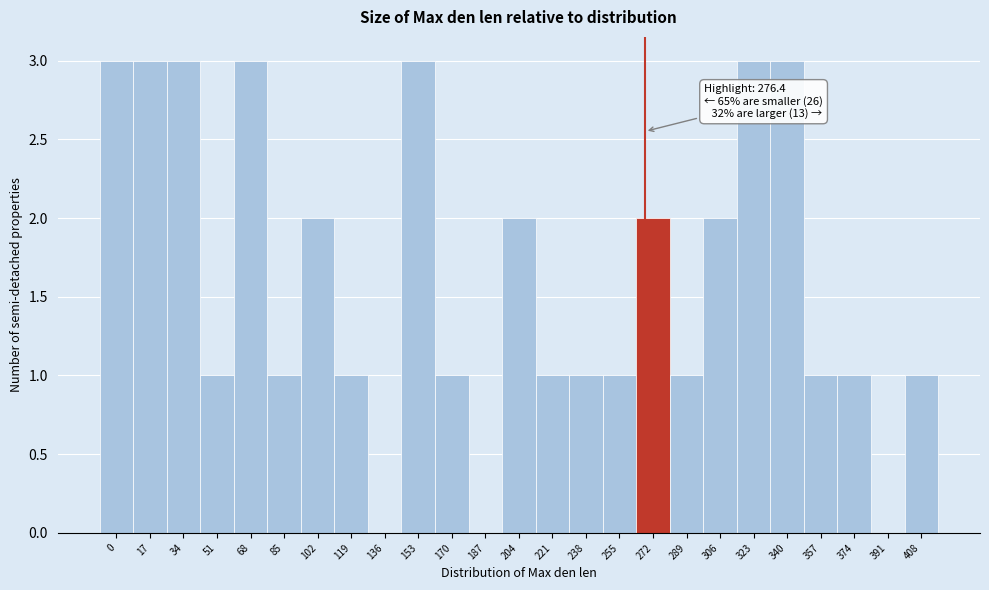

Reading right to left, extract all data points from this chart.

408=1	391=0	374=1	357=1	340=3	323=3	306=2	289=1	272=2	255=1	238=1	221=1	204=2	187=0	170=1	153=3	136=0	119=1	102=2	85=1	68=3	51=1	34=3	17=3	0=3